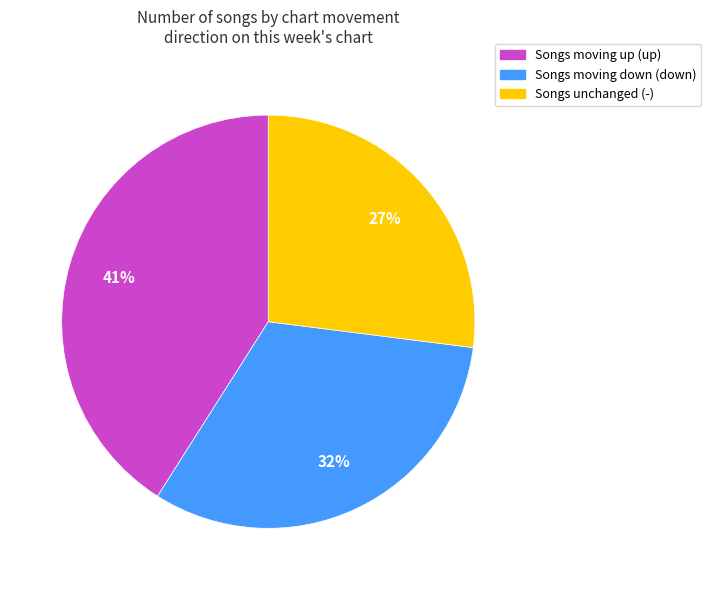

Approximately how many times larger is the value at Songs moving up (up) compared to Songs unchanged (-)?

1.5